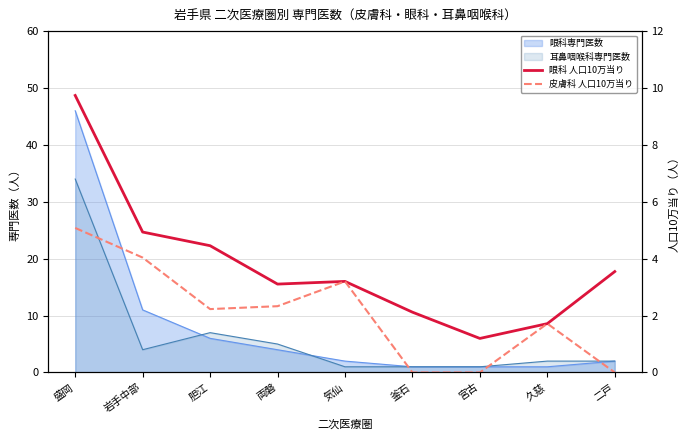

What is the difference between the 皮膚科 人口10万当り values at 岩手中部 and 宮古?

4.0